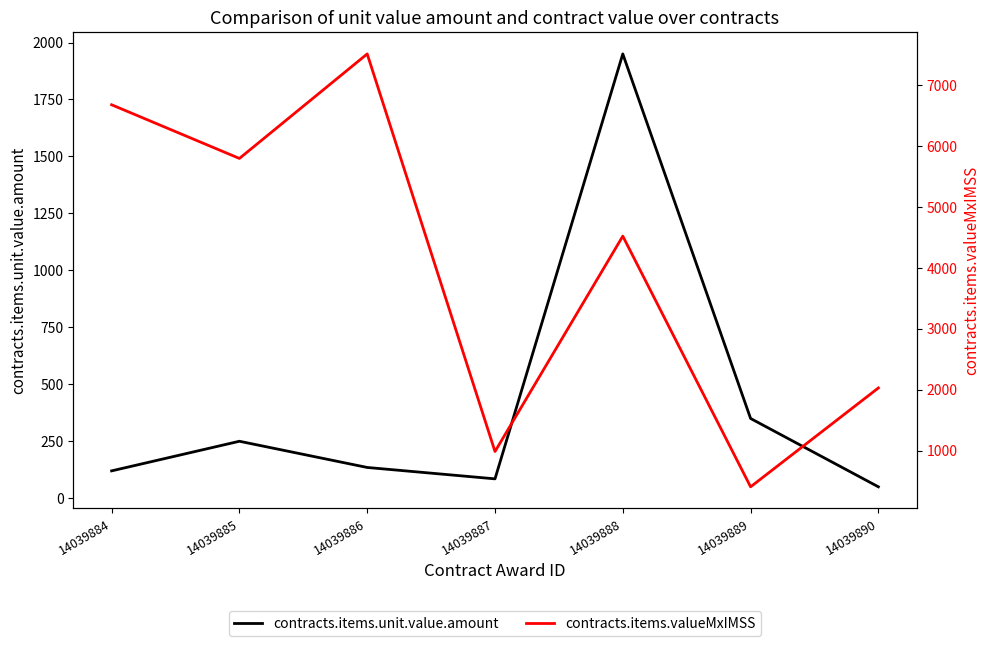

Rank the series by their average value, from lowest to highest.

contracts.items.unit.value.amount, contracts.items.valueMxIMSS